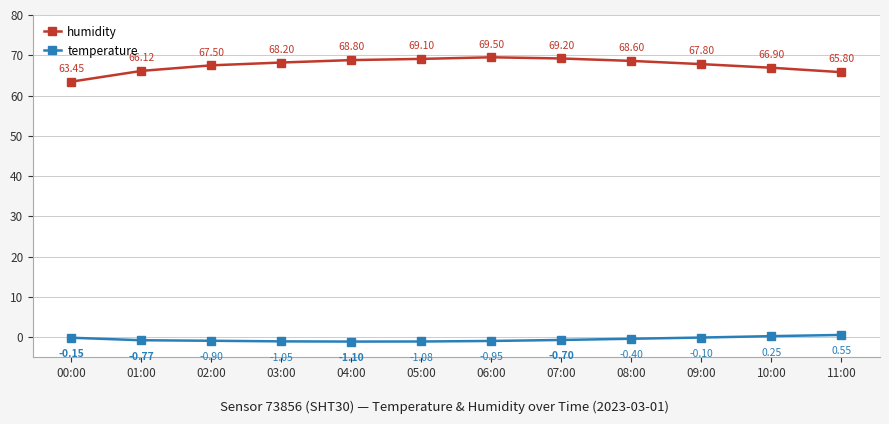

What is the total value across all series at 10:00?

67.2